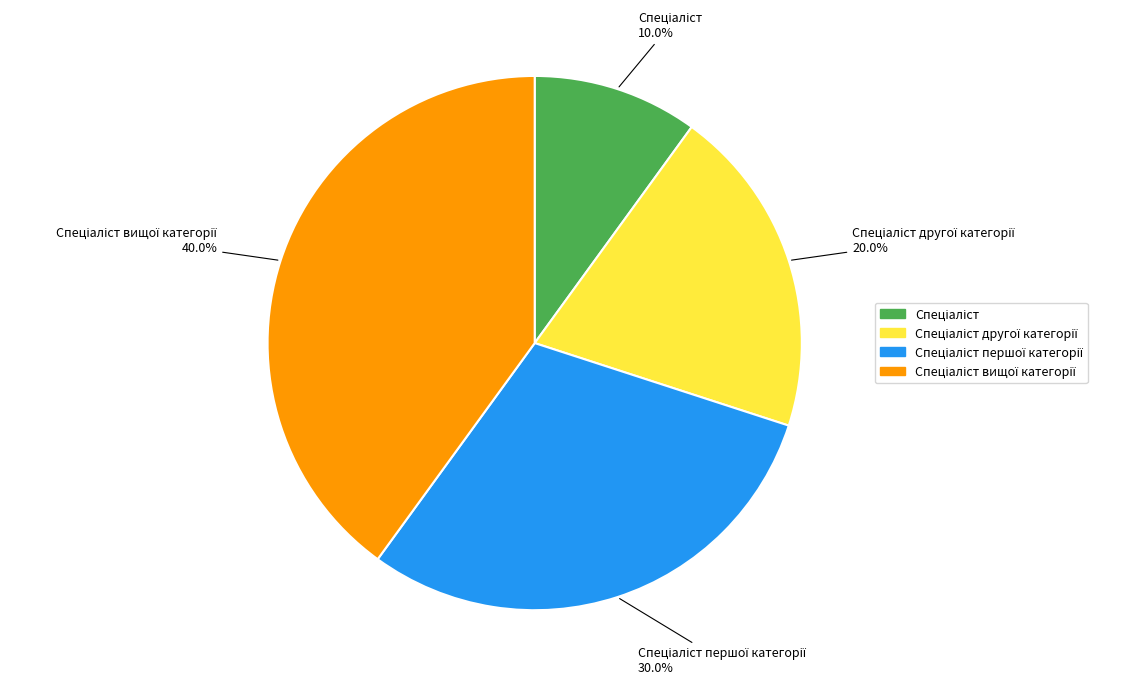

Does any single category account for the majority?

No